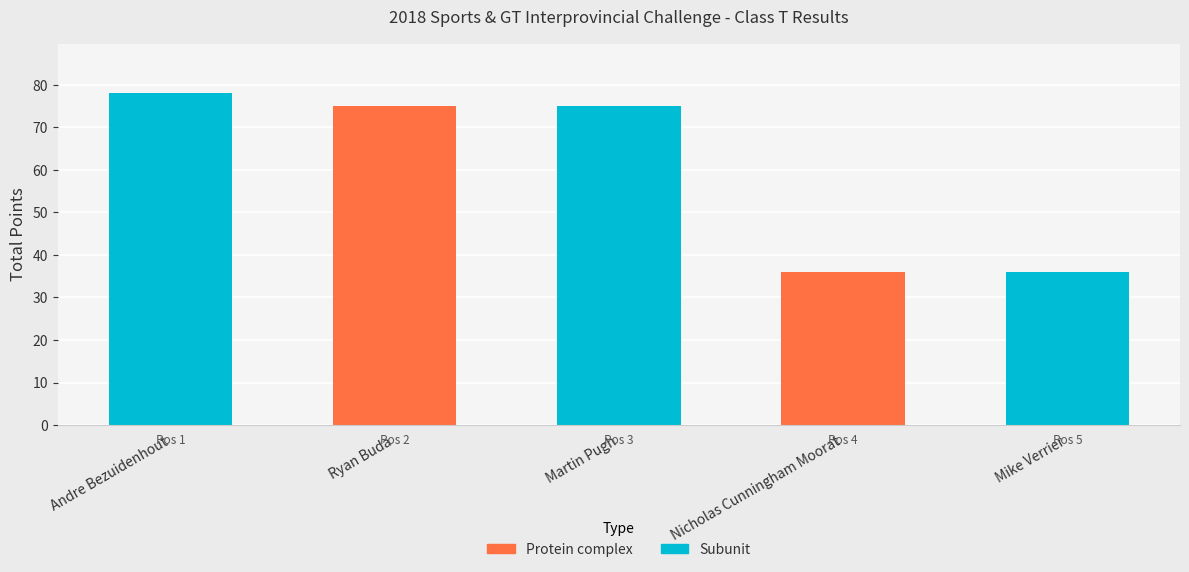

True or false: the data shows 138 at Andre Bezuidenhout.

False